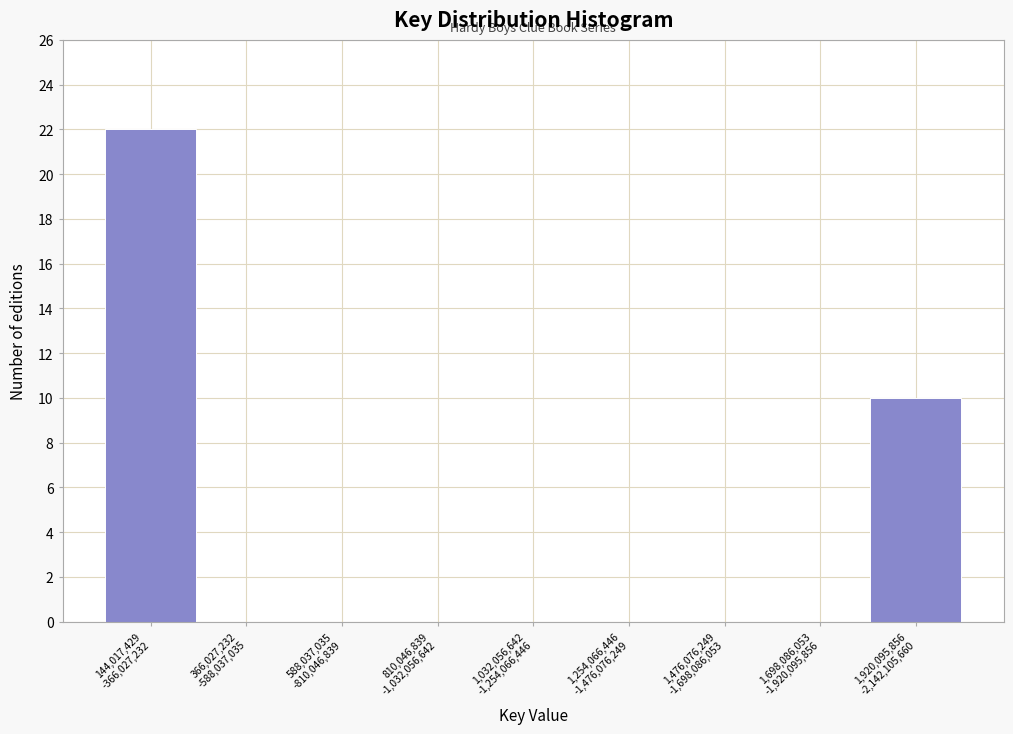

What is the greatest value displayed?

22